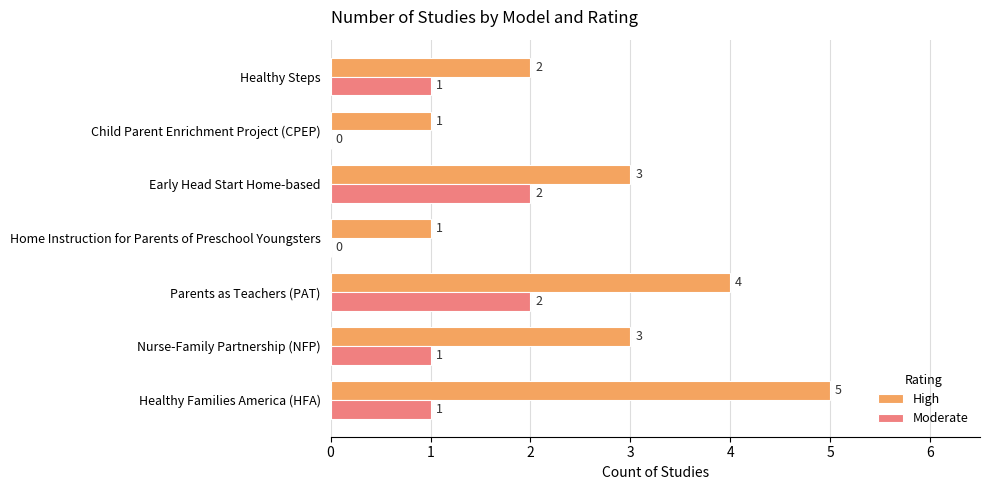

Count the High values in the range 1 to 4.

6